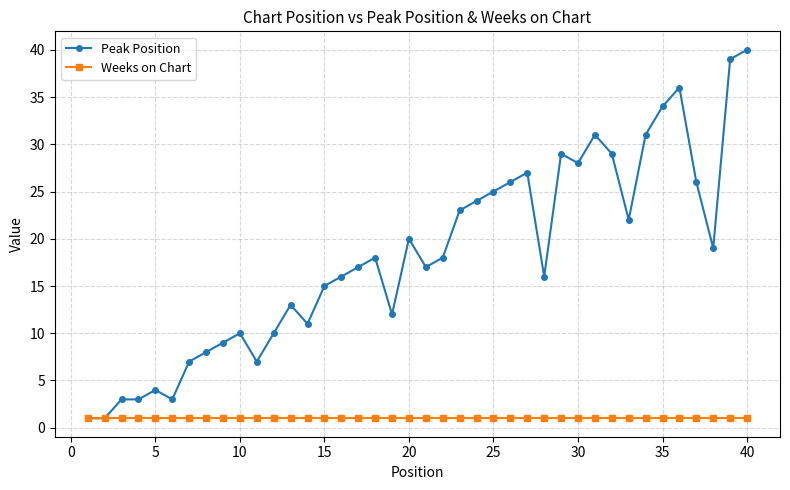

What is the maximum value shown in the chart?

40